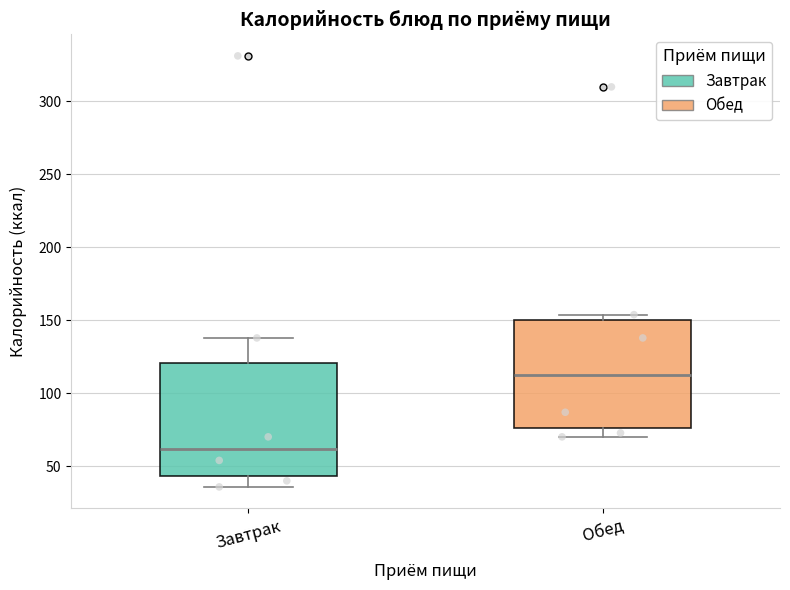

Reading left to right, read every box against the y-axis: the position of its median line, the range the box covers, and the ends of its whiskers. The values are not printed on the chart, so give them approximately, as read against the axis.

Завтрак: median 60, box 45 to 120, whiskers 35 to 140
Обед: median 110, box 75 to 150, whiskers 70 to 155